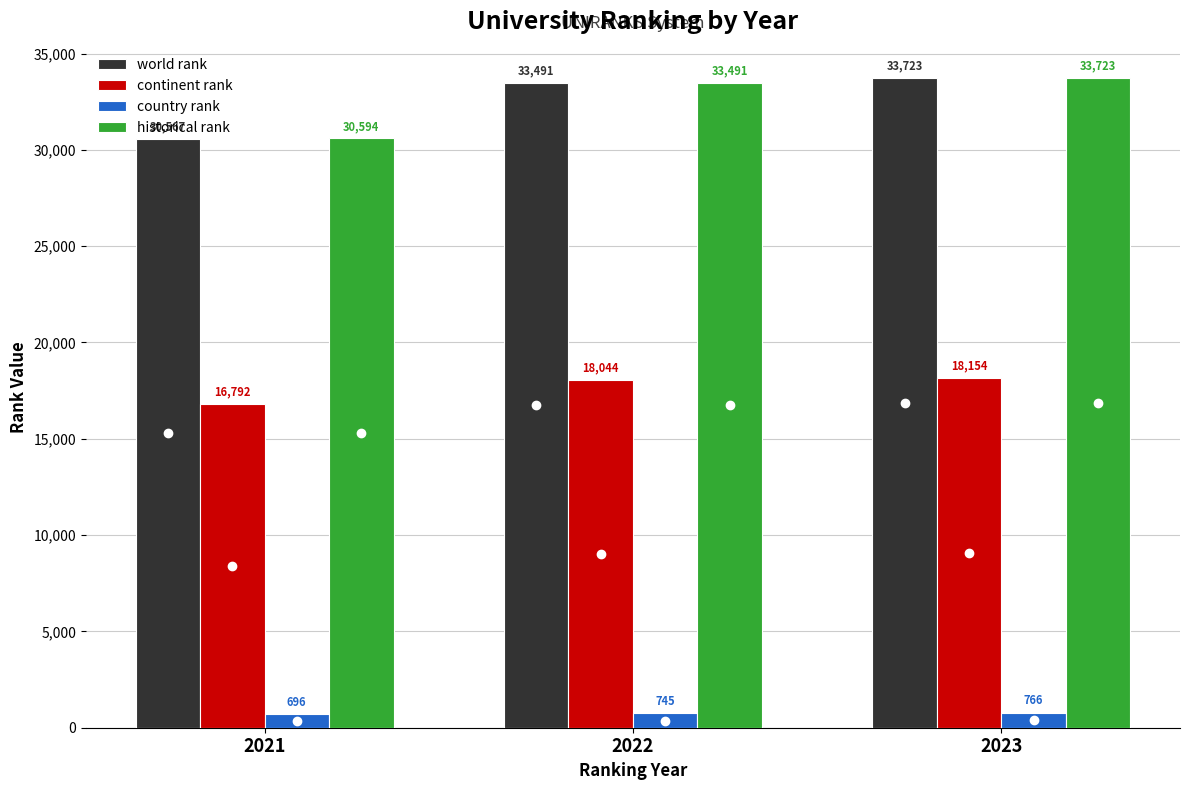

List the labels in order of world rank value, smallest first.

2021, 2022, 2023